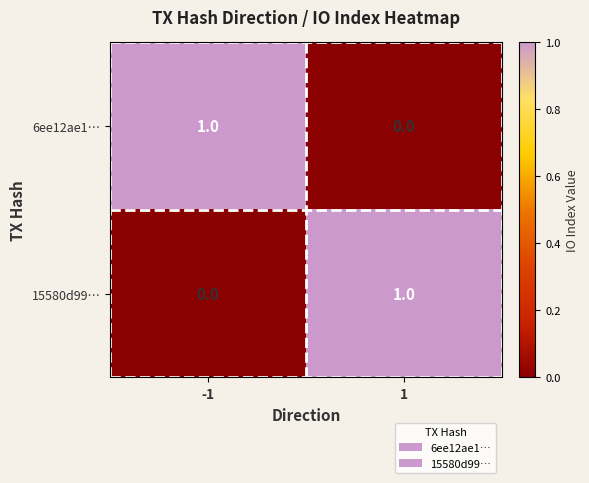

What is the total value across all series at -1?

1